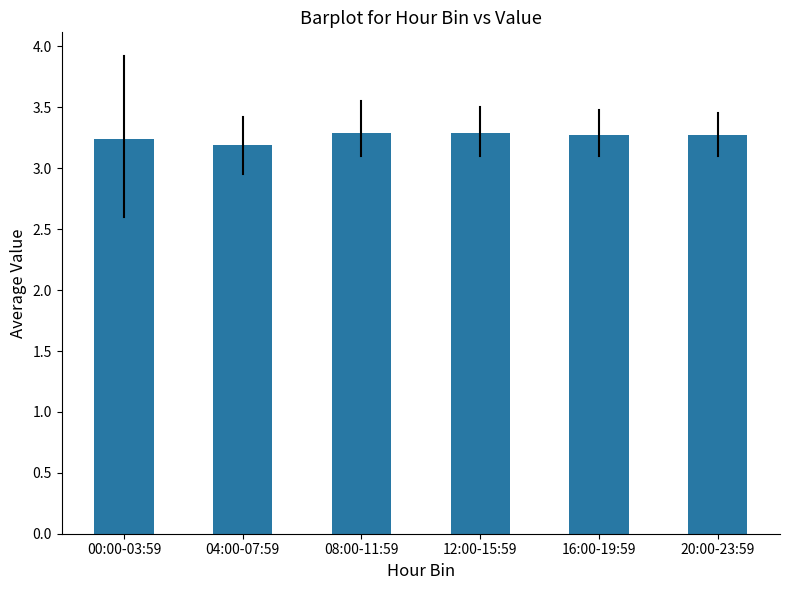

How many values are between 3 and 4?

6